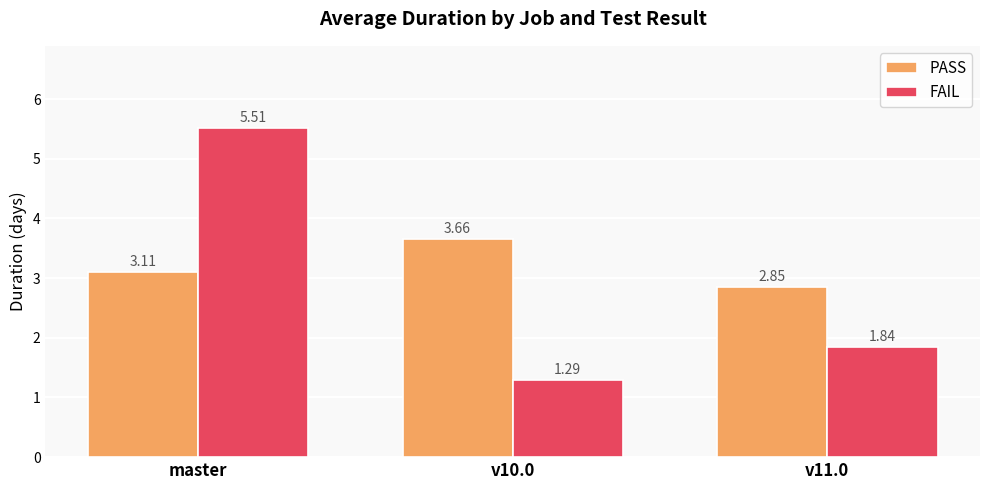

At which category is the sum across all series the highest?

master